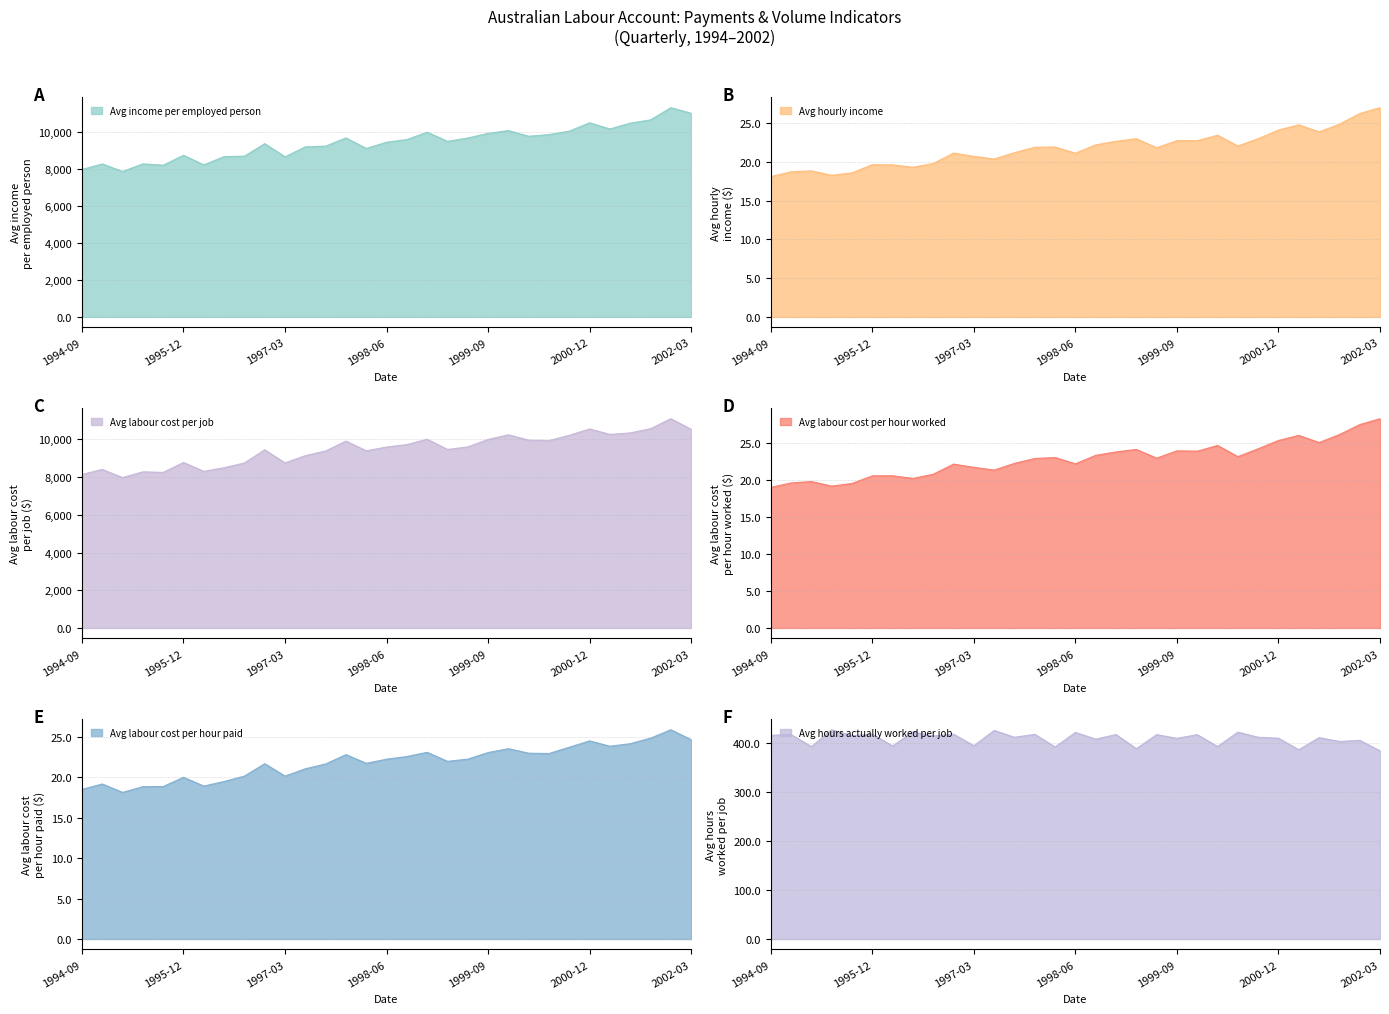

In Avg labour cost per hour paid, how many points are lower than both neighbors (excluding endpoints)?

7